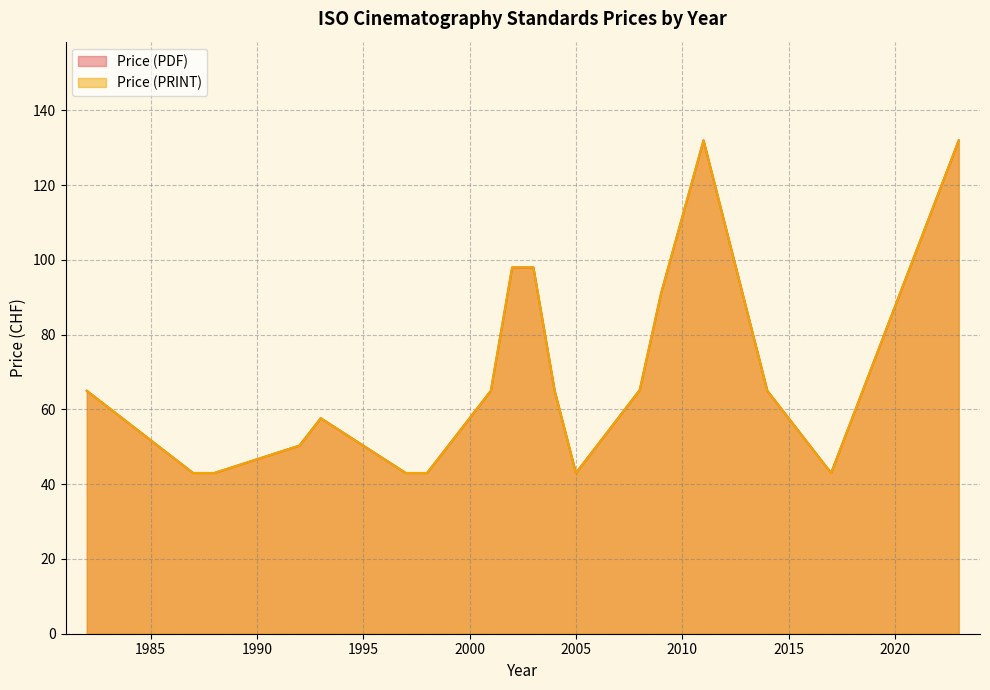

What is the smallest value displayed?

43